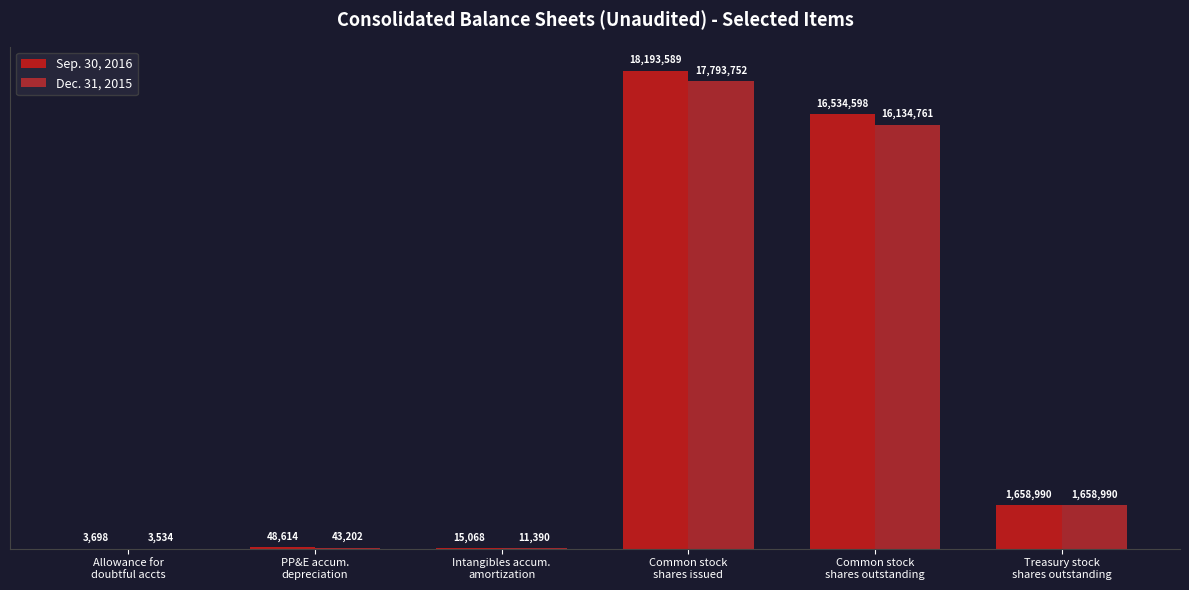

At which label does Dec. 31, 2015 reach its minimum?

Allowance for
doubtful accts